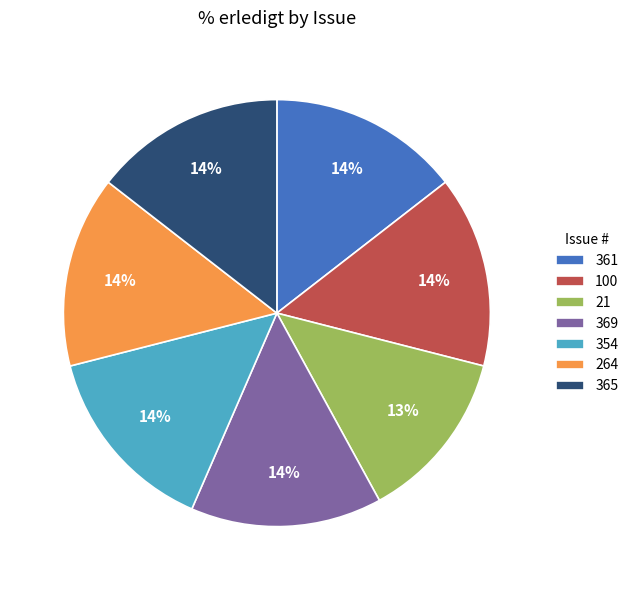

Is 361 the majority of the pie?

No